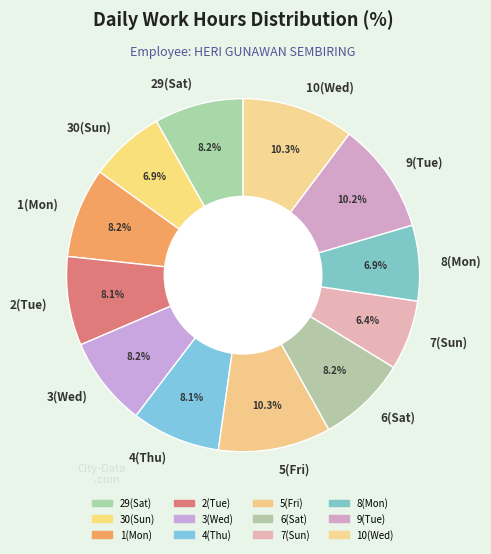

To the nearest percent, what is the average slice percentage?

8%